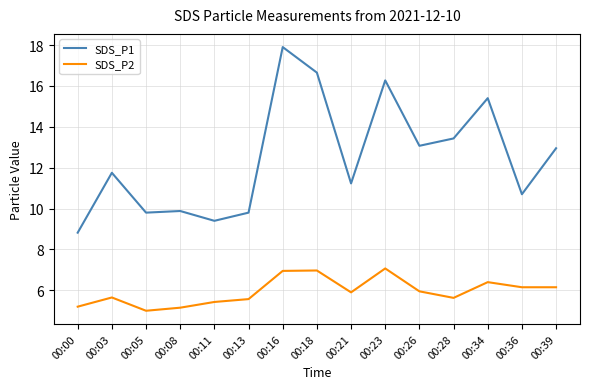

What is the approximate value of SDS_P1 at 00:36?

10.7